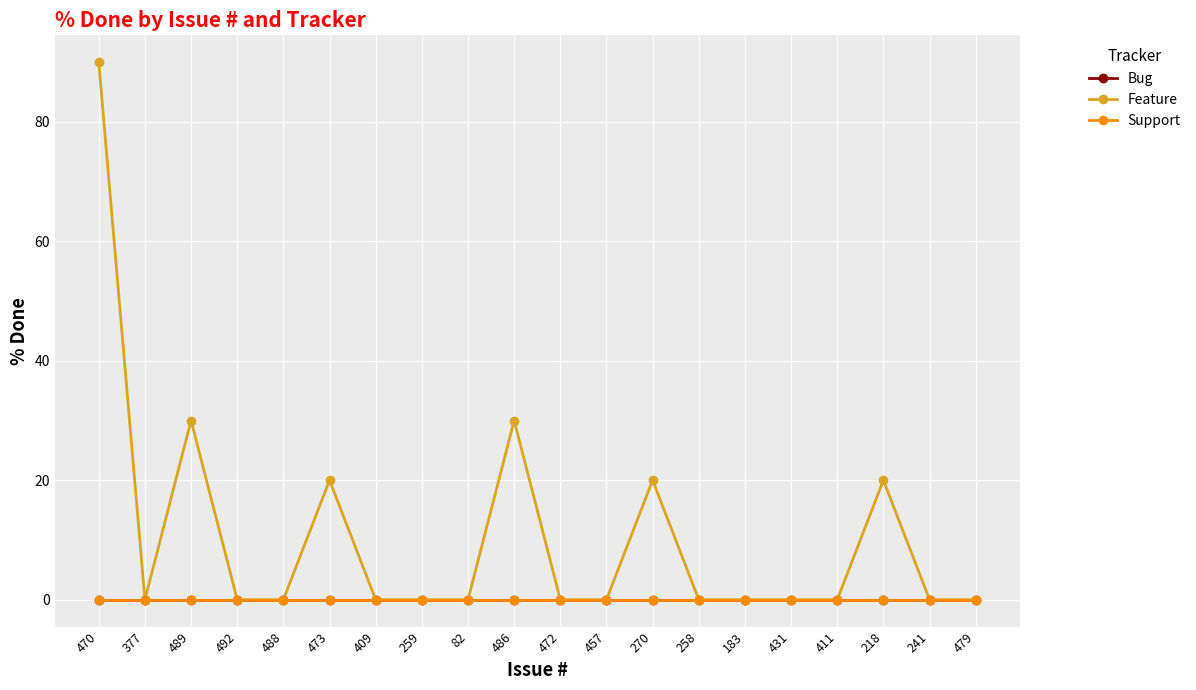

List the labels in order of Bug value, largest first.

470, 377, 489, 492, 488, 473, 409, 259, 82, 486, 472, 457, 270, 258, 183, 431, 411, 218, 241, 479